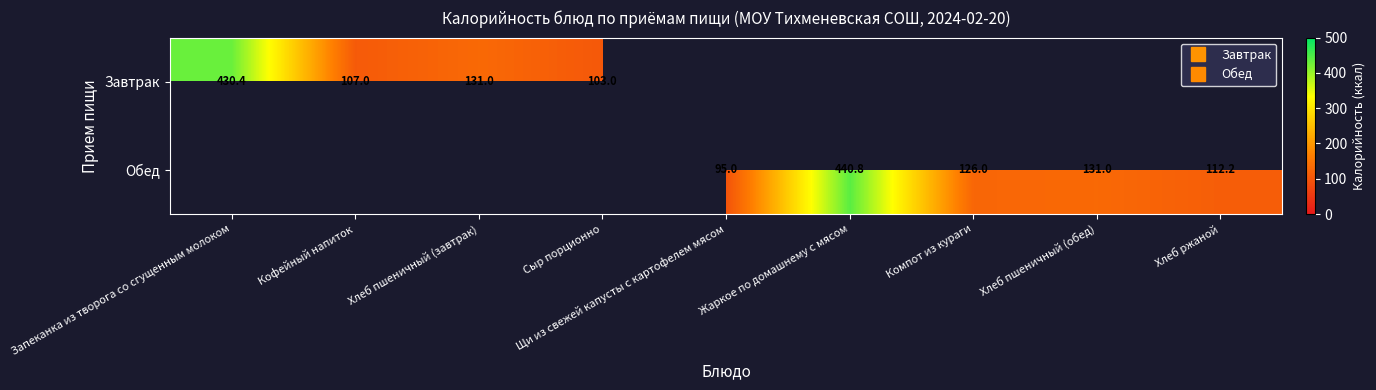

What is the minimum value shown in the chart?

95.0